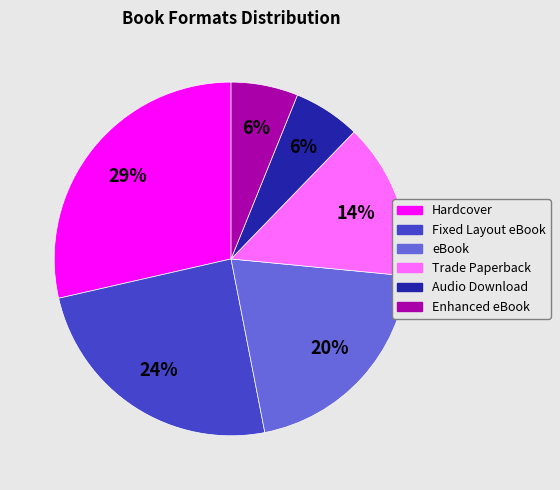

Is there any slice that represents more than half of the pie?

No